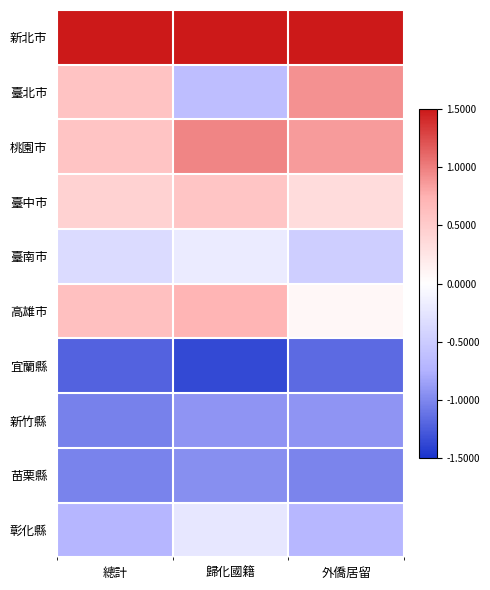

Reading left to right, transcribe all the data shown in this chart.

新北市: 總計=2.1	歸化國籍=2.0	外僑居留=2.1
臺北市: 總計=0.6	歸化國籍=-0.6	外僑居留=0.9
桃園市: 總計=0.6	歸化國籍=1.0	外僑居留=0.9
臺中市: 總計=0.4	歸化國籍=0.6	外僑居留=0.3
臺南市: 總計=-0.3	歸化國籍=-0.2	外僑居留=-0.5
高雄市: 總計=0.6	歸化國籍=0.7	外僑居留=0.1
宜蘭縣: 總計=-1.2	歸化國籍=-1.4	外僑居留=-1.2
新竹縣: 總計=-1.0	歸化國籍=-0.9	外僑居留=-0.9
苗栗縣: 總計=-1.0	歸化國籍=-1.0	外僑居留=-1.0
彰化縣: 總計=-0.7	歸化國籍=-0.2	外僑居留=-0.7